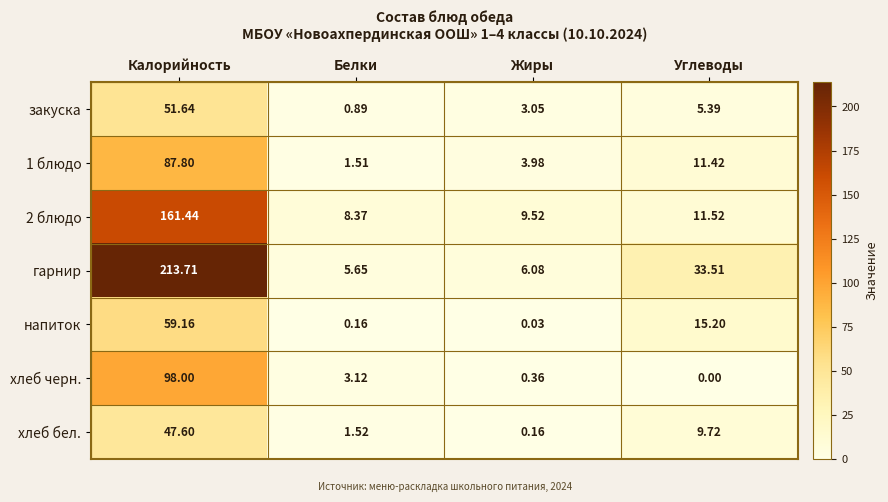

Between Белки and Жиры, which series saw the biggest shift?

хлеб черн.